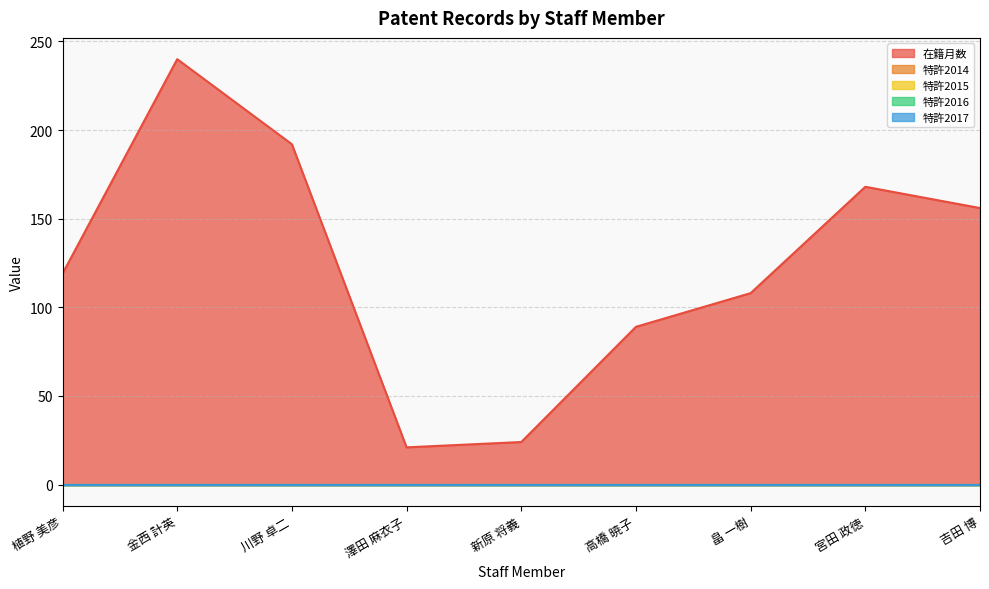

List the labels in order of 特許2015 value, smallest first.

植野 美彦, 金西 計英, 川野 卓二, 澤田 麻衣子, 新原 将義, 高橋 暁子, 畠 一樹, 宮田 政徳, 吉田 博